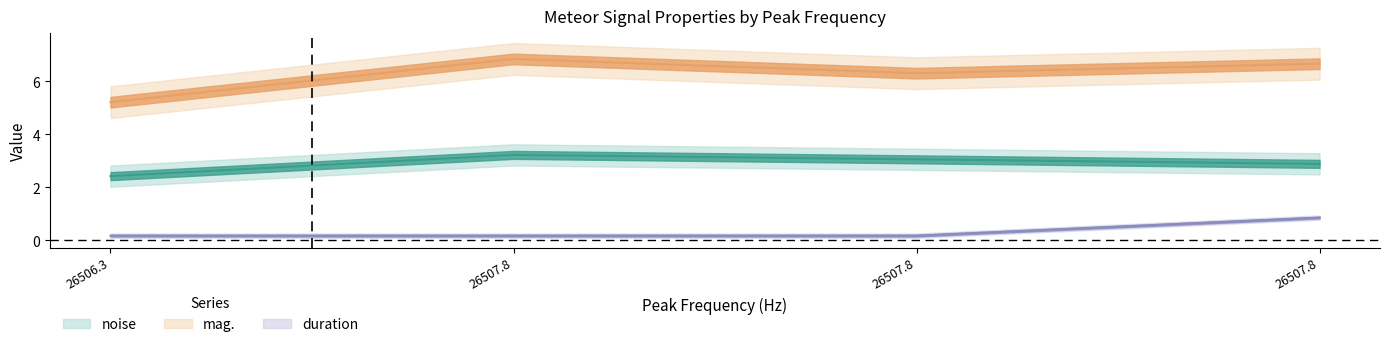

Is it true that mag. equals 7.7 at 26506.3?

False